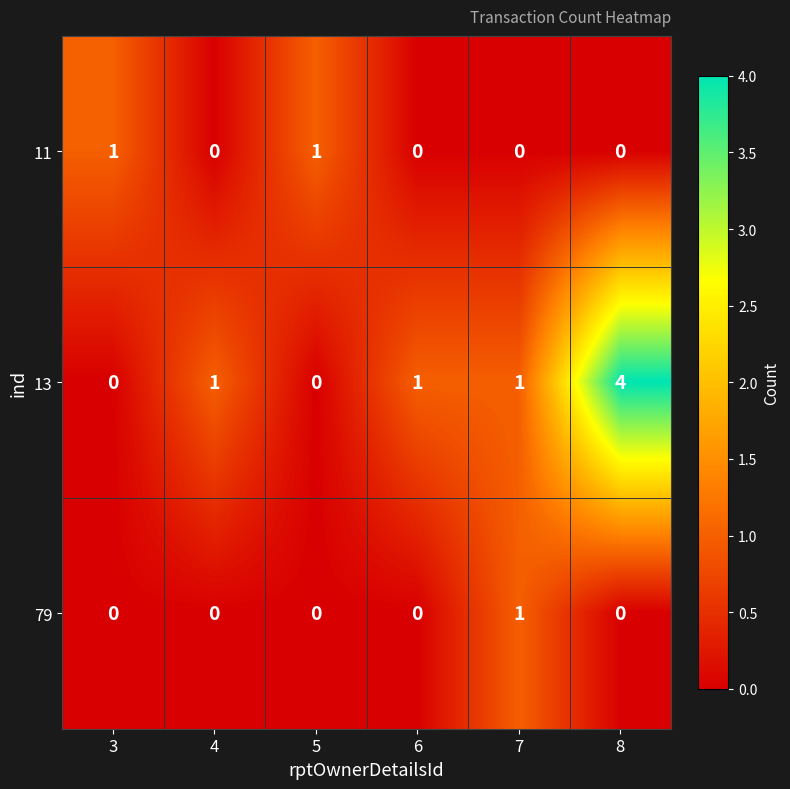

Rank the series by their average value, from highest to lowest.

13, 11, 79